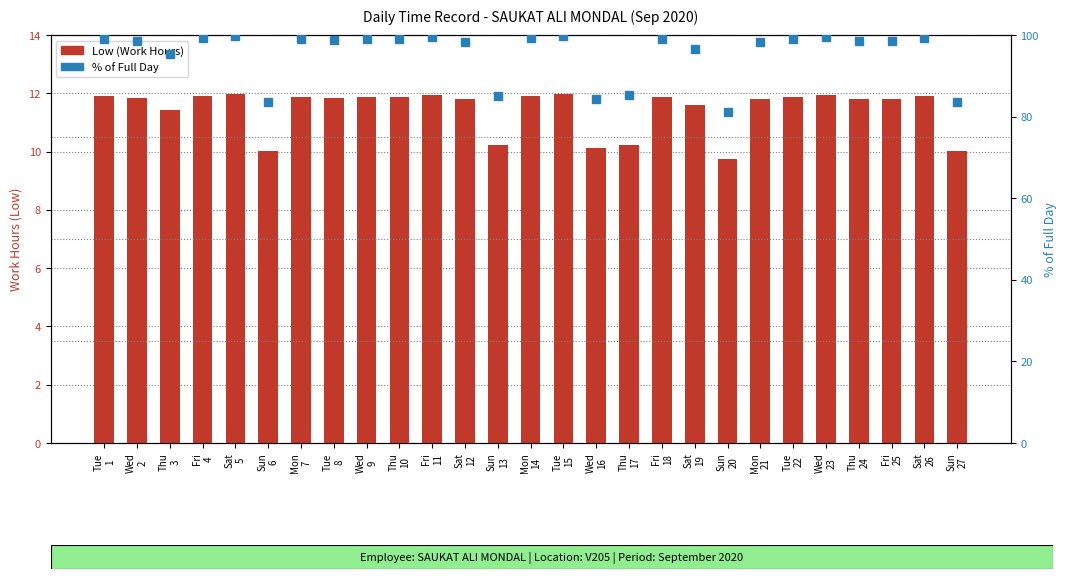

Which series has the largest range (max minus min)?

% of Full Day